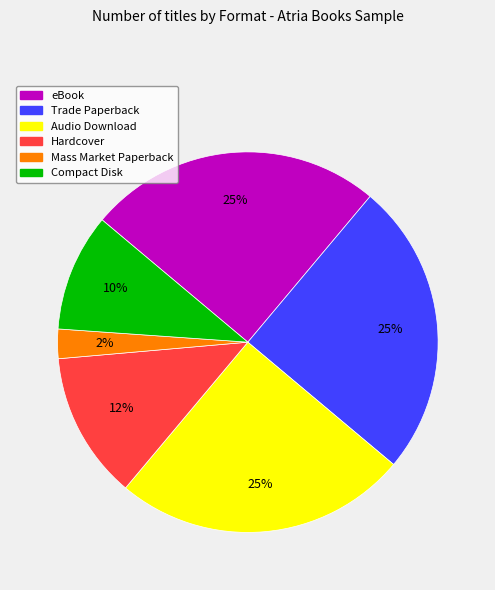

True or false: Hardcover accounts for 19% of the total.

False